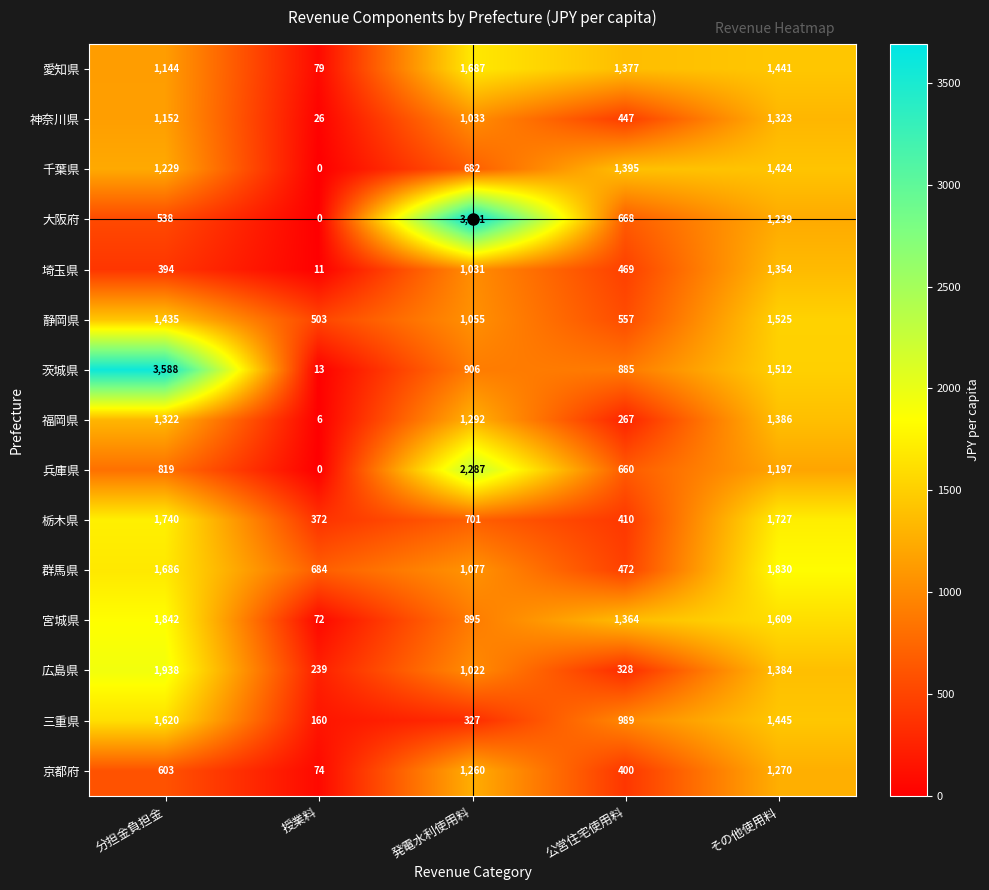

At 発電水利使用料, list the series in order from largest to smallest.

大阪府, 兵庫県, 愛知県, 福岡県, 京都府, 群馬県, 静岡県, 神奈川県, 埼玉県, 広島県, 茨城県, 宮城県, 栃木県, 千葉県, 三重県